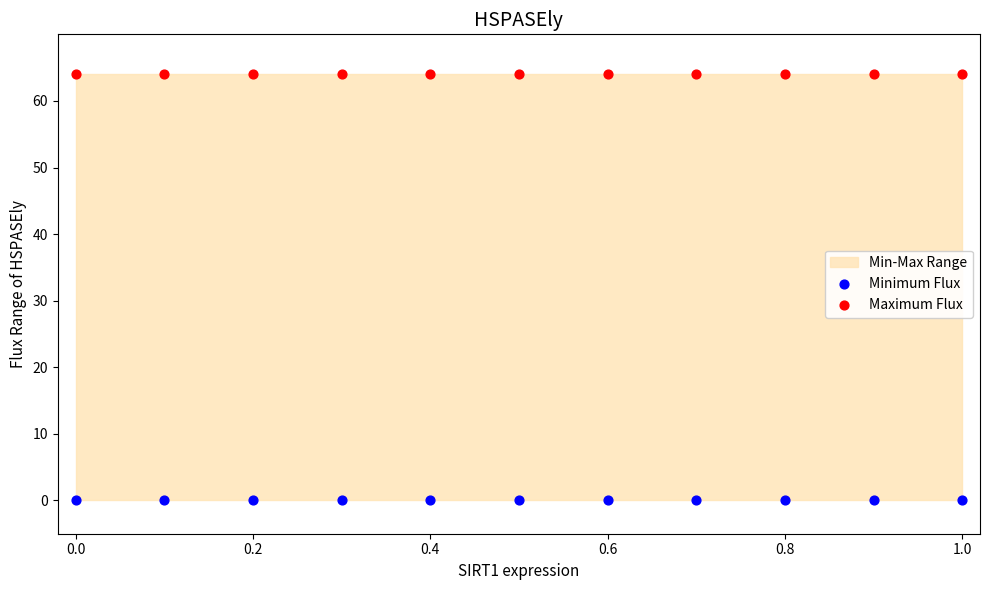

Which series contains the highest Y value?

Maximum Flux